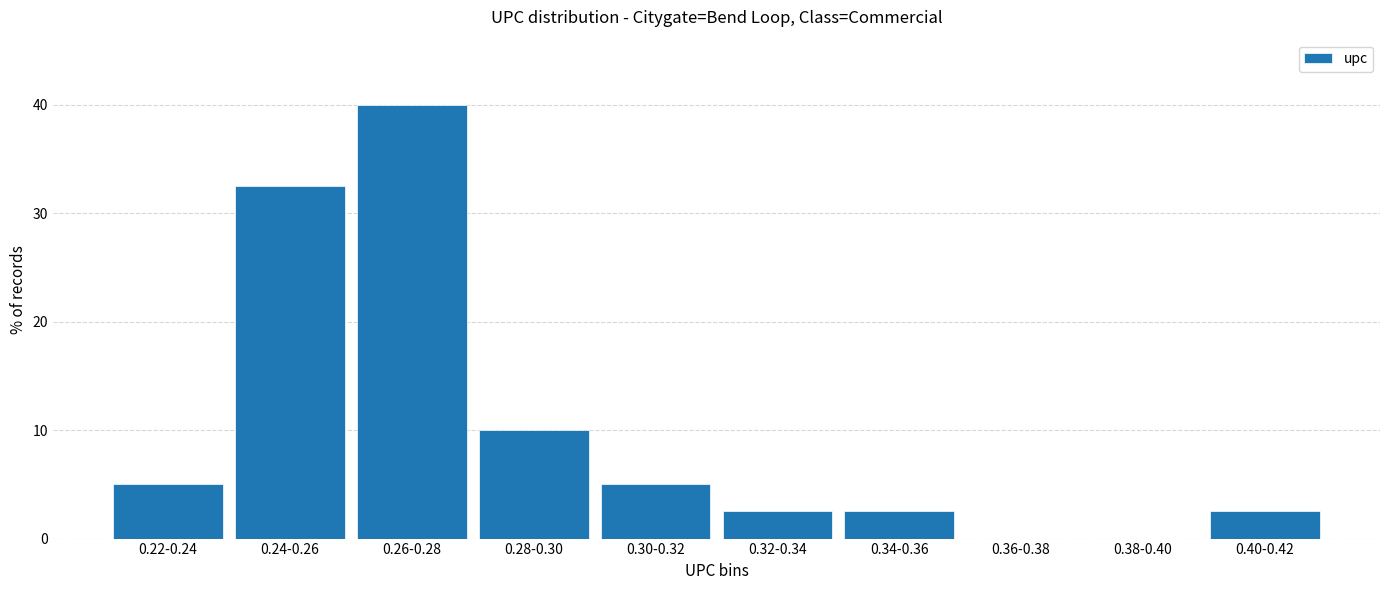

Reading left to right, what are all the values shown in this chart?

0.22-0.24=5.0	0.24-0.26=32.5	0.26-0.28=40.0	0.28-0.30=10.0	0.30-0.32=5.0	0.32-0.34=2.5	0.34-0.36=2.5	0.36-0.38=0.0	0.38-0.40=0.0	0.40-0.42=2.5